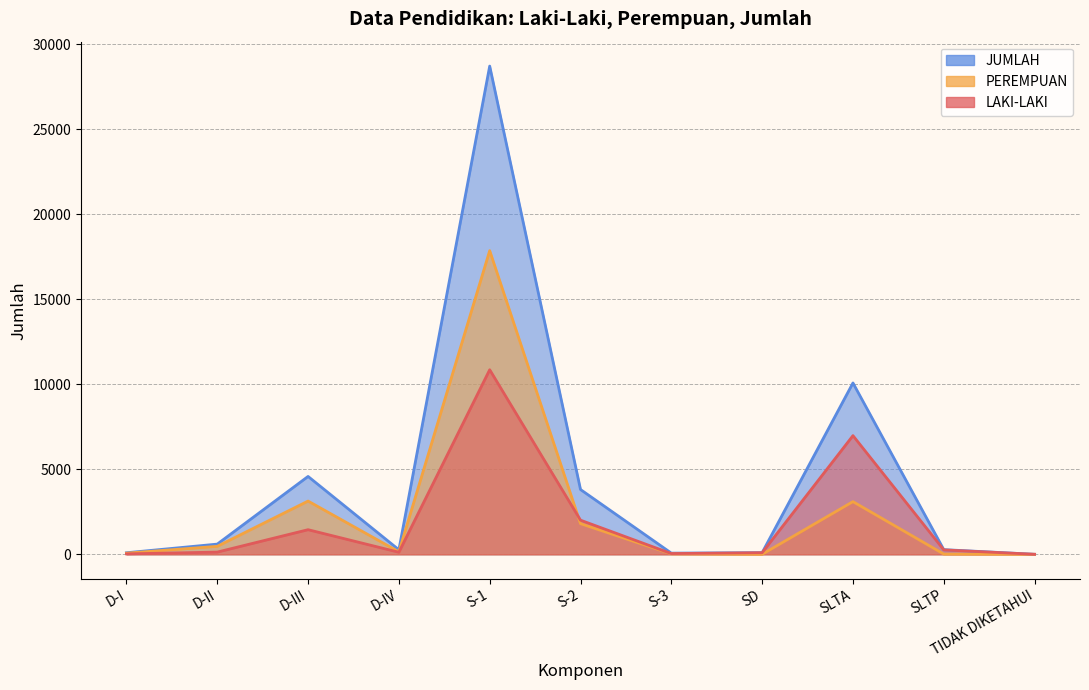

How many data points in JUMLAH are less than 275?

5